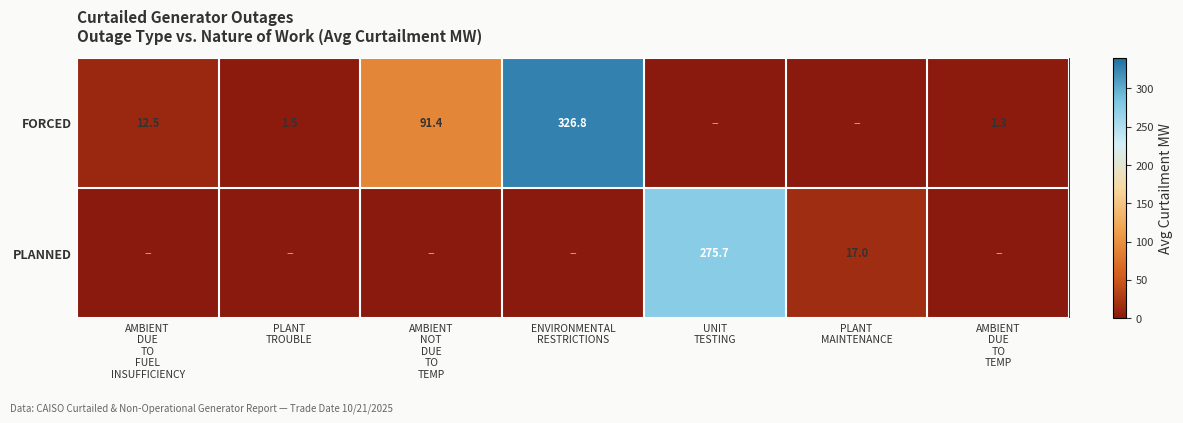

The value of PLANNED at ENVIRONMENTAL RESTRICTIONS is 181.7. True or false?

False